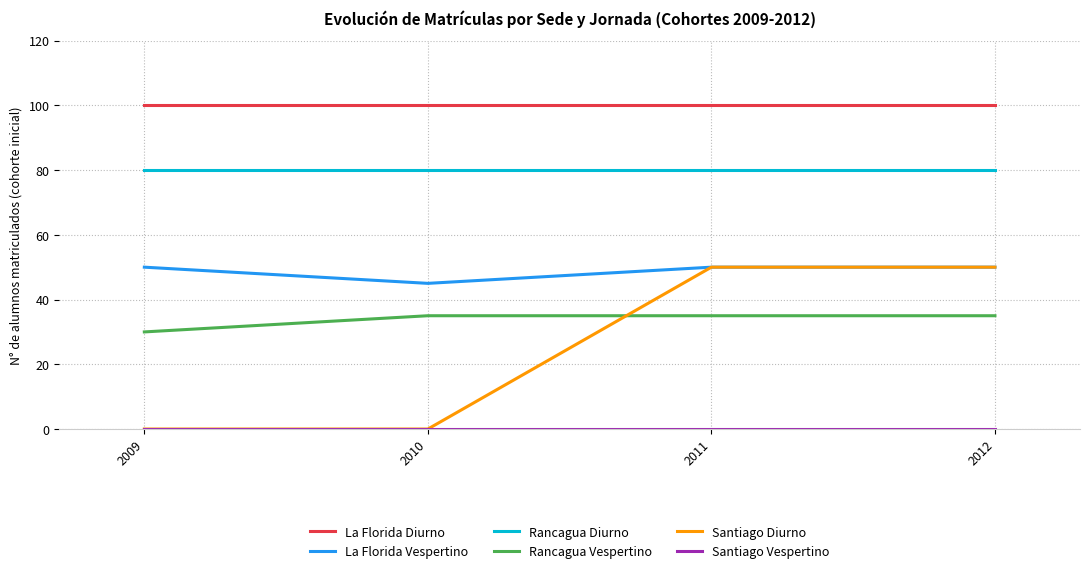

Between 2009 and 2012, which series saw the biggest shift?

Santiago Diurno